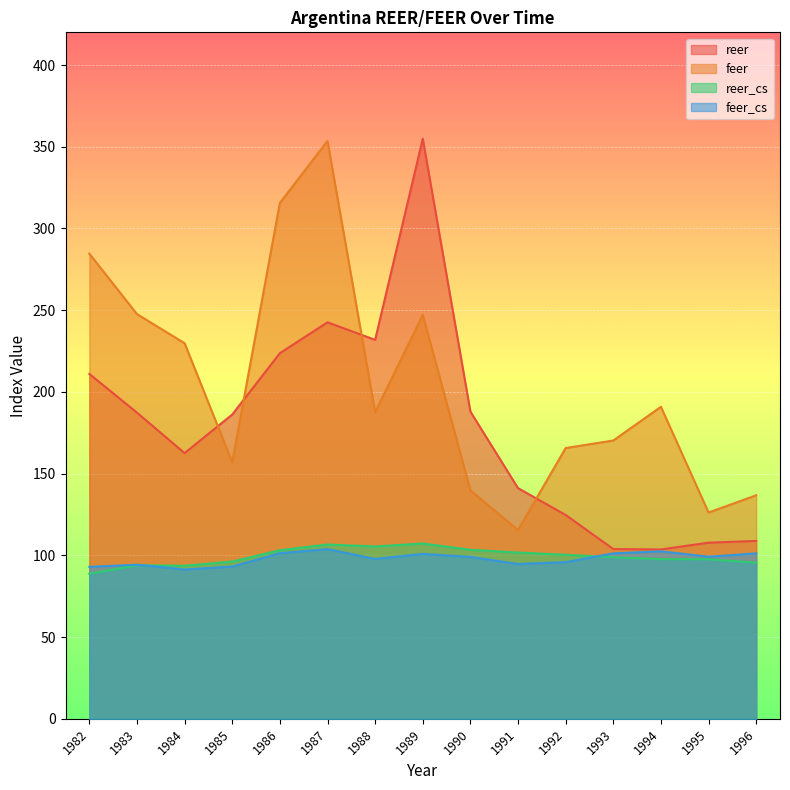

How many lines are shown in the chart?

4